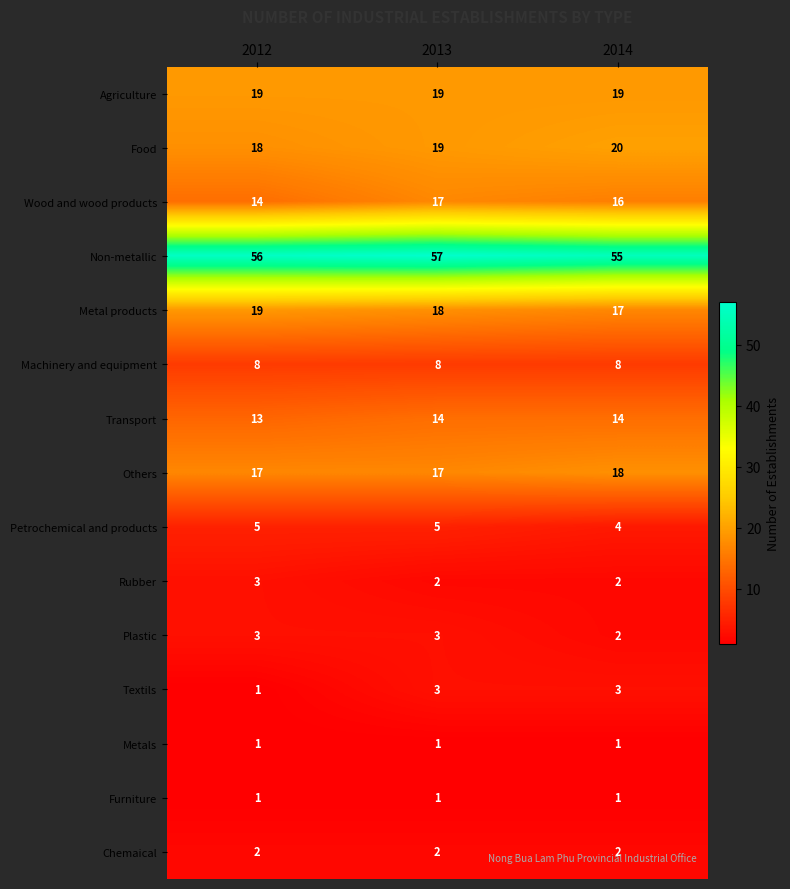

Where is Textils nearest to the value 2?

2012